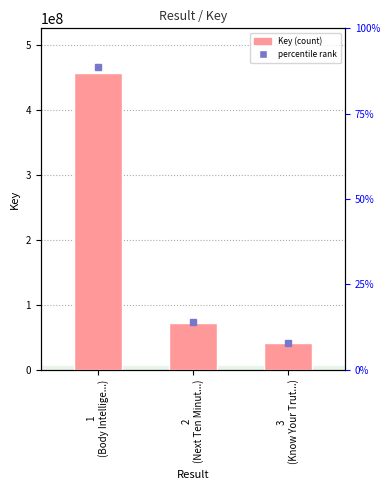

Reading left to right, list all the values displayed in this chart.

457723043	72854596	41127326